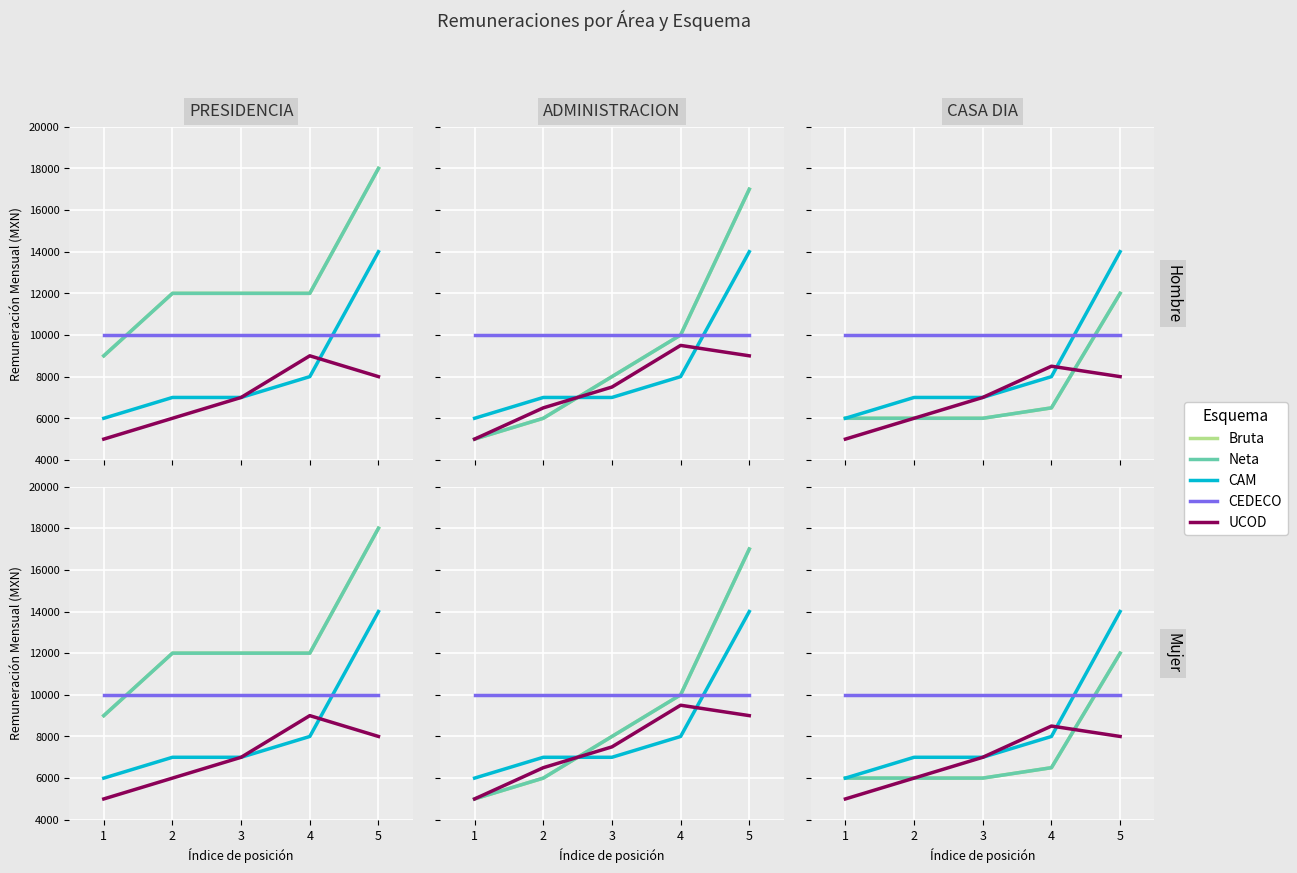

What is the value of the CEDECO point at the 3rd from the left?

10000